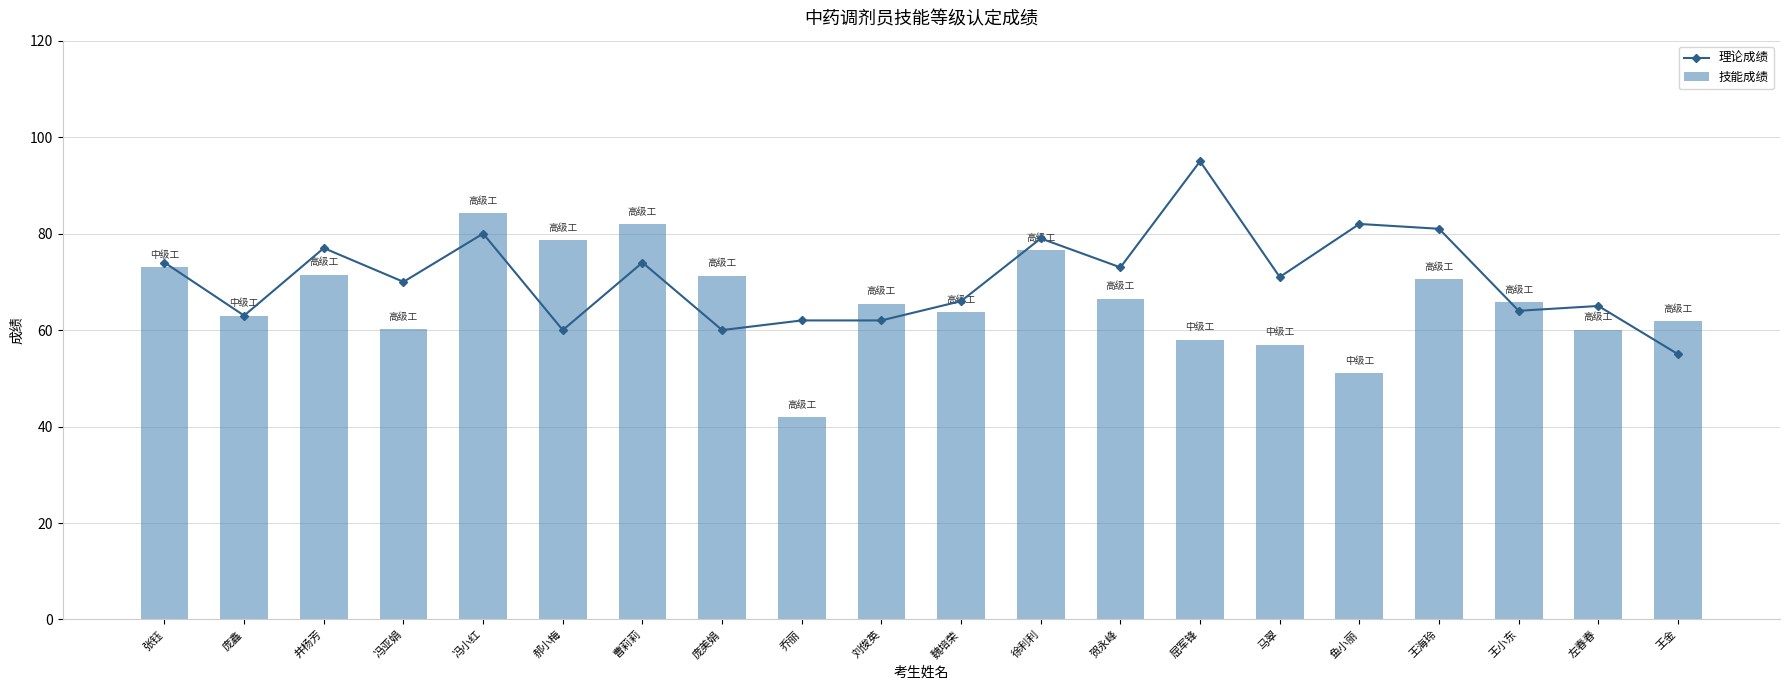

The 理论成绩 series shows 74.0 at 曹莉莉. True or false?

True